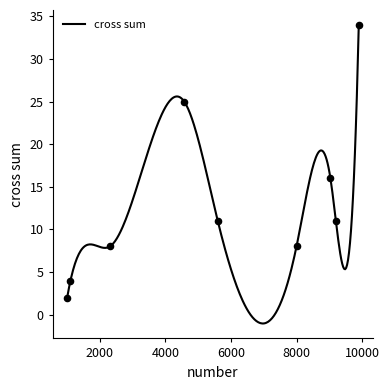

What is the ratio of the value at 9898 to the value at 9200?

3.1